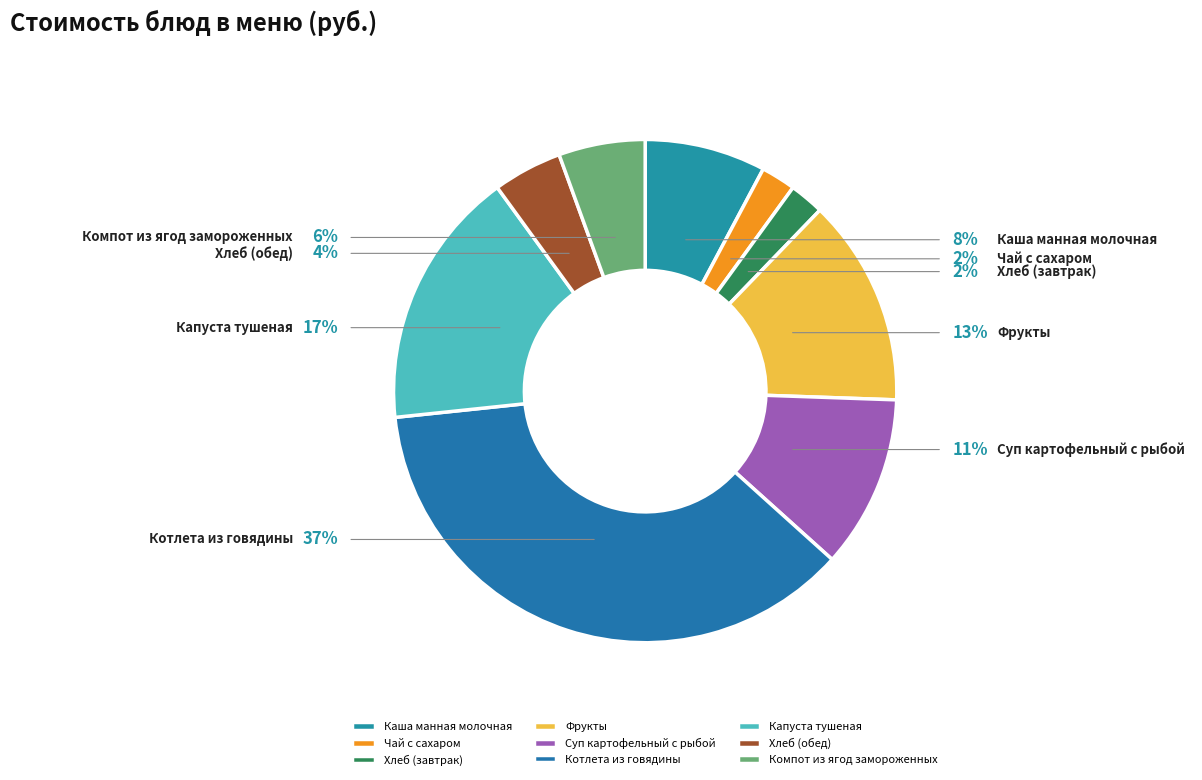

How many slices are in this pie chart?

9